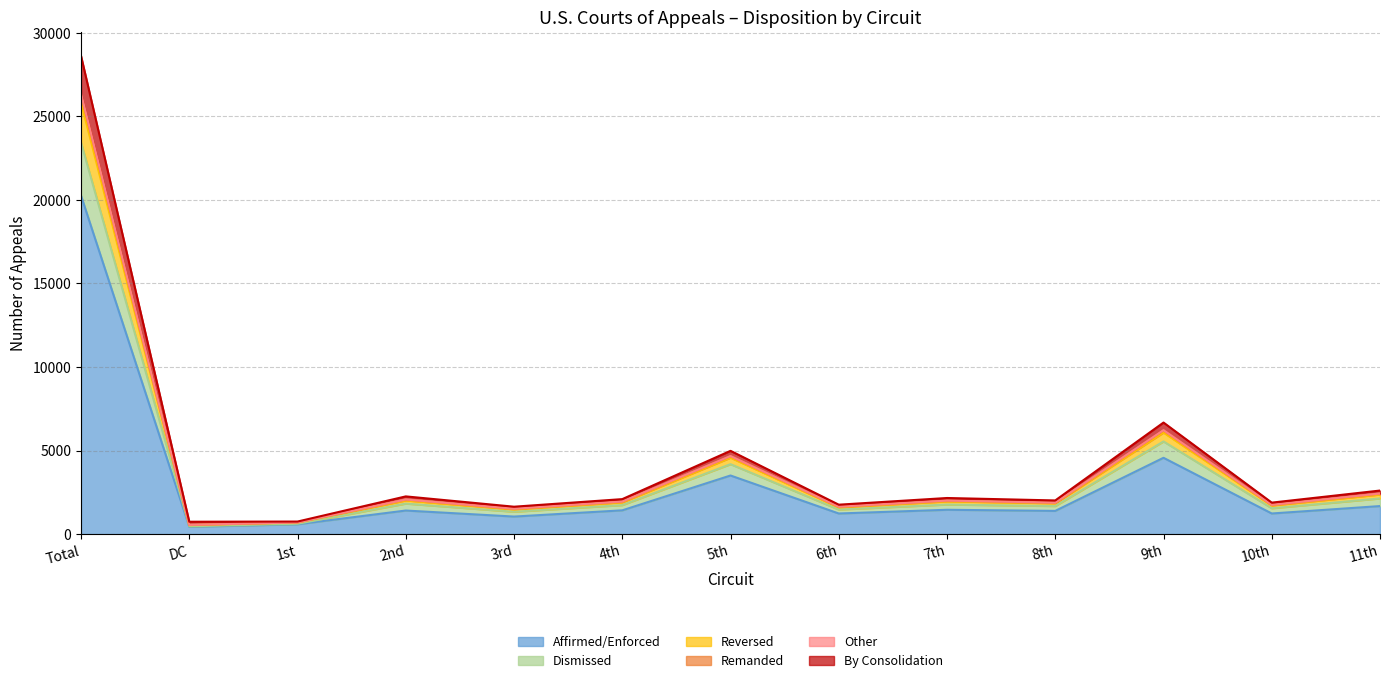

At which category is the sum across all series the highest?

Total